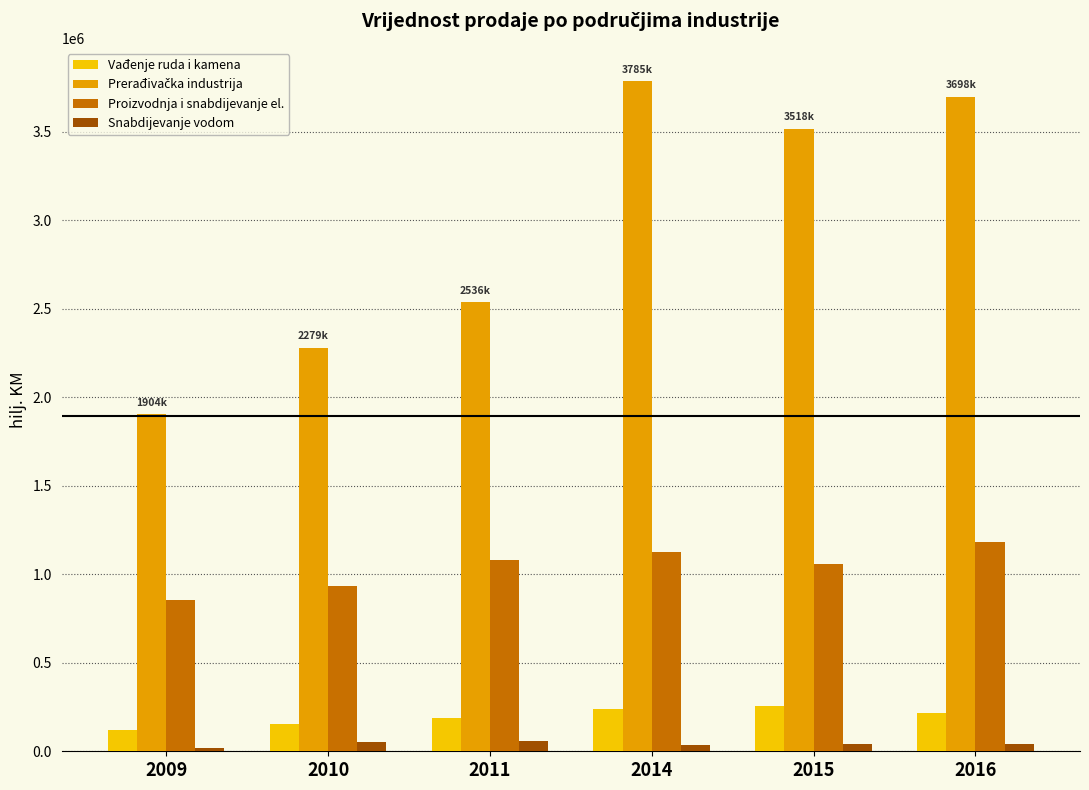

Read the Vađenje ruda i kamena value at 2014, to the nearest 10.

240850